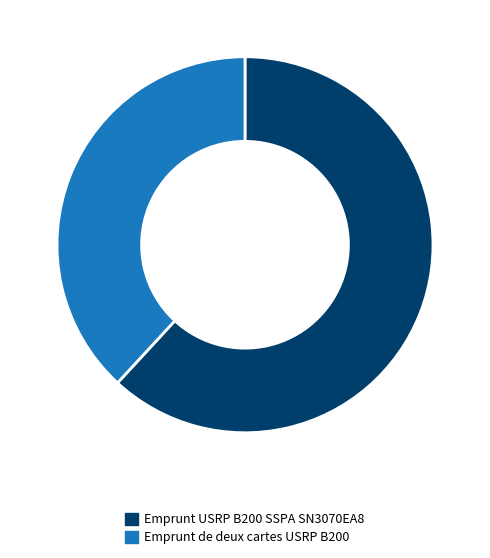

True or false: Emprunt de deux cartes USRP B200 accounts for 38% of the total.

True